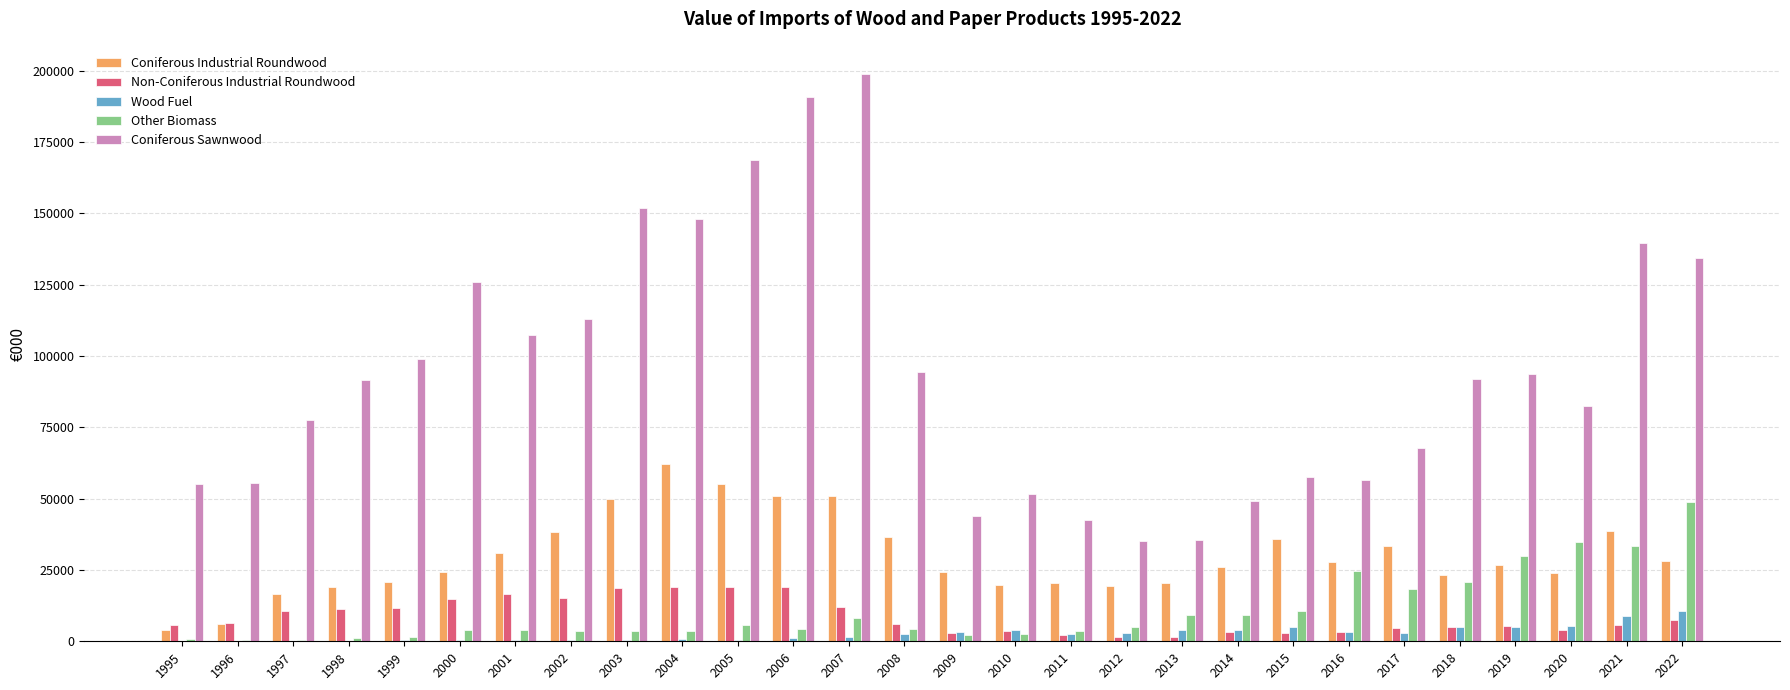

What is the sum of all Non-Coniferous Industrial Roundwood values?

239801